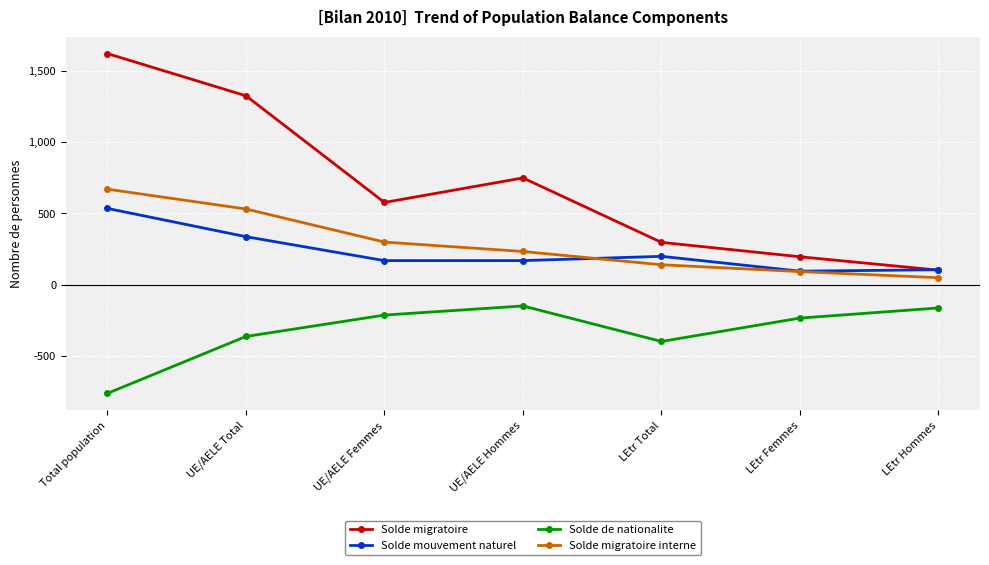

At how many categories does at least one series exceed 480?

4